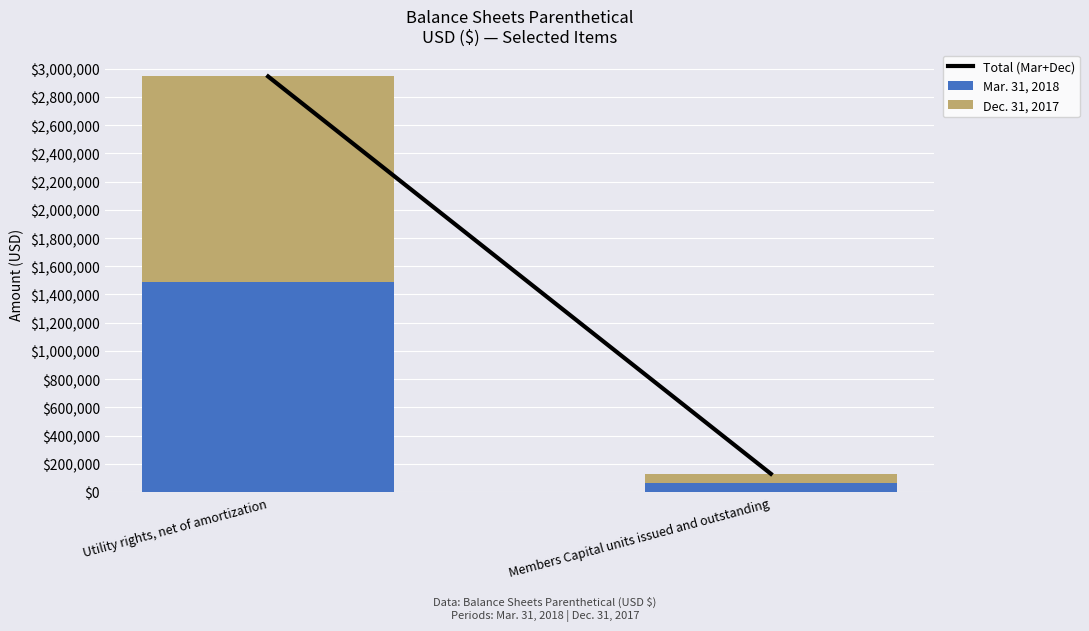

Reading left to right, transcribe the values for Mar. 31, 2018.

Utility rights, net of amortization=1489703	Members Capital units issued and outstanding=64585